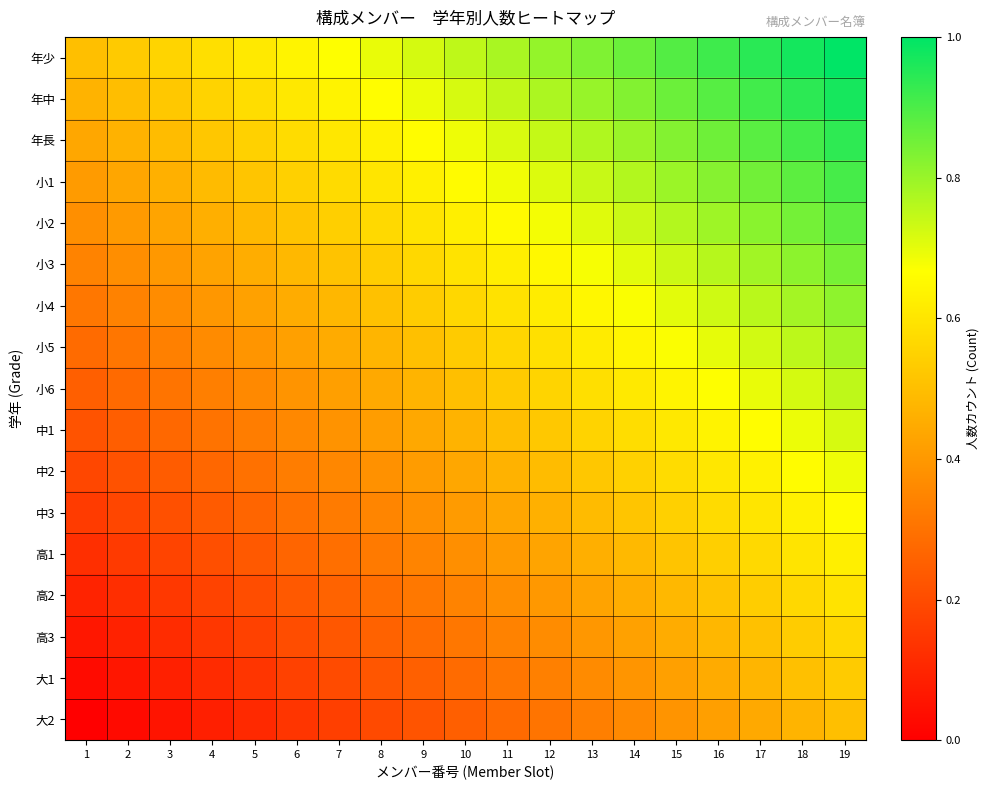

At which category is the sum across all series the highest?

19